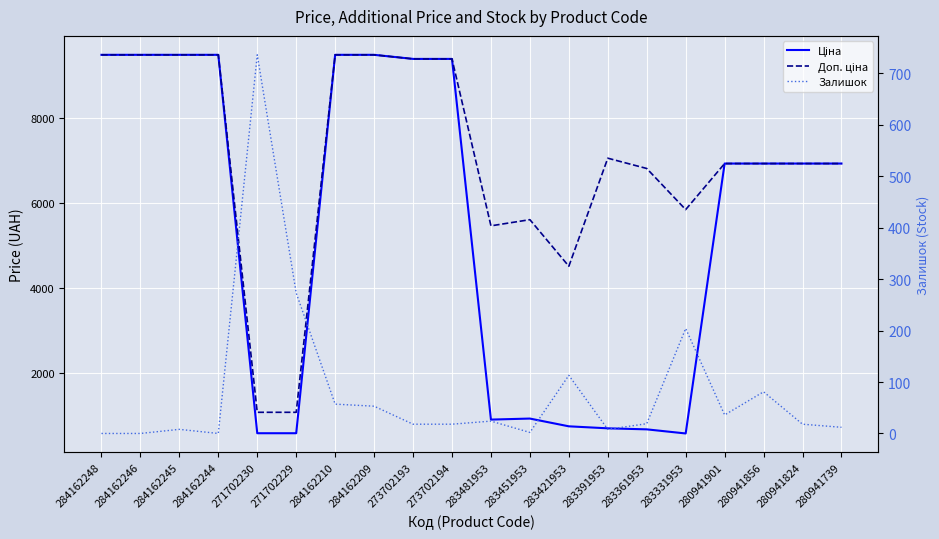

Is it true that Залишок equals 12.3 at 284162245?

False